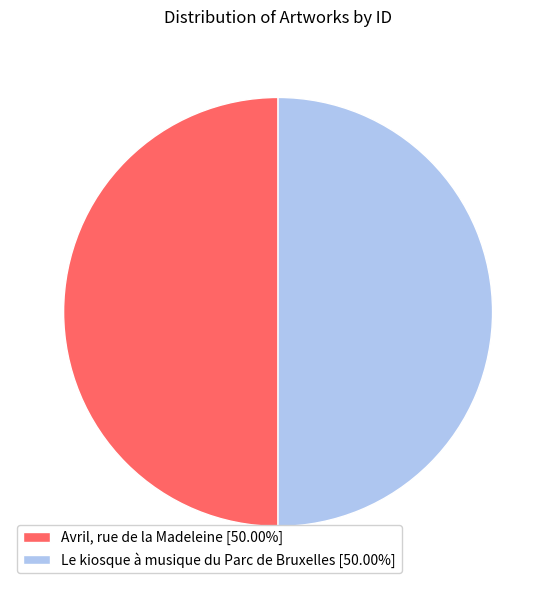

What is the ratio of the value at Le kiosque à musique du Parc de Bruxelles [50.00%] to the value at Avril, rue de la Madeleine [50.00%]?

1.0